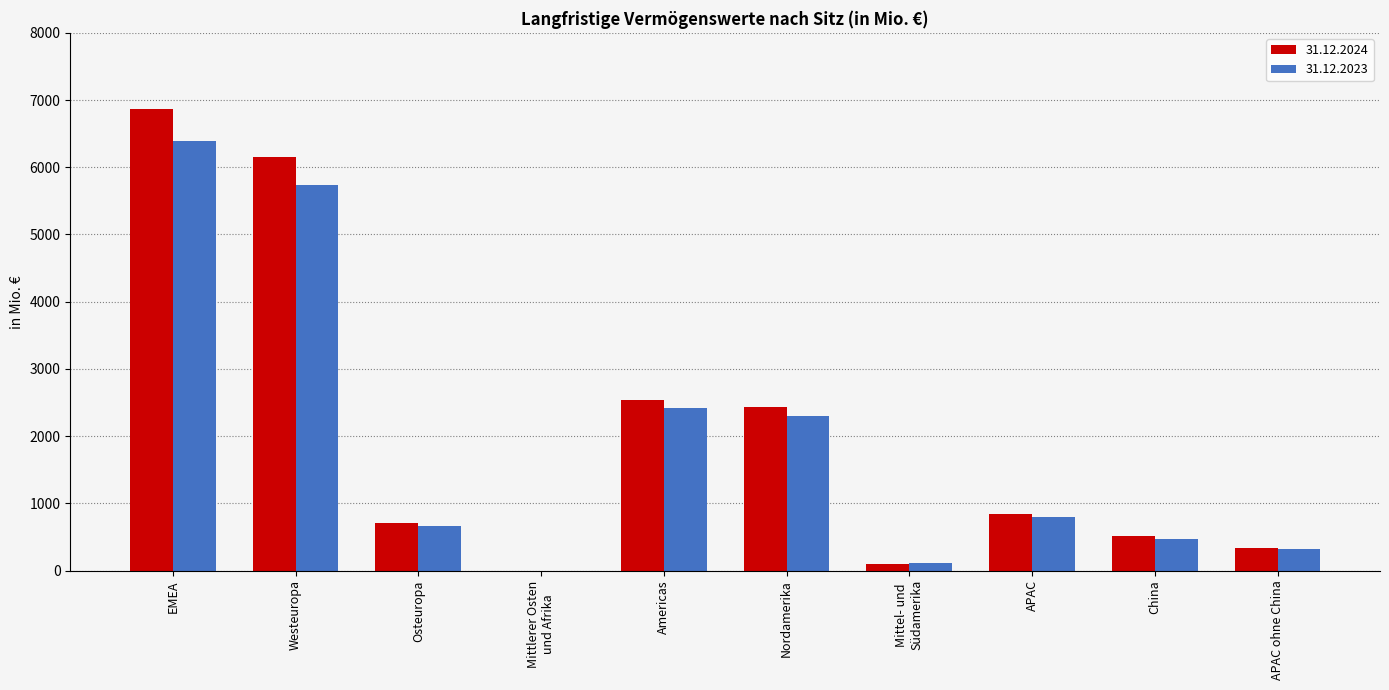

Which series changed the most between Westeuropa and Nordamerika?

31.12.2024